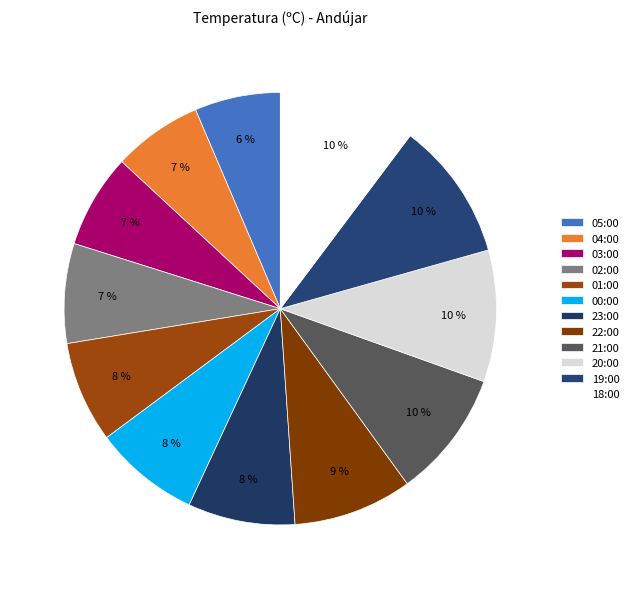

How many slices are in this pie chart?

12